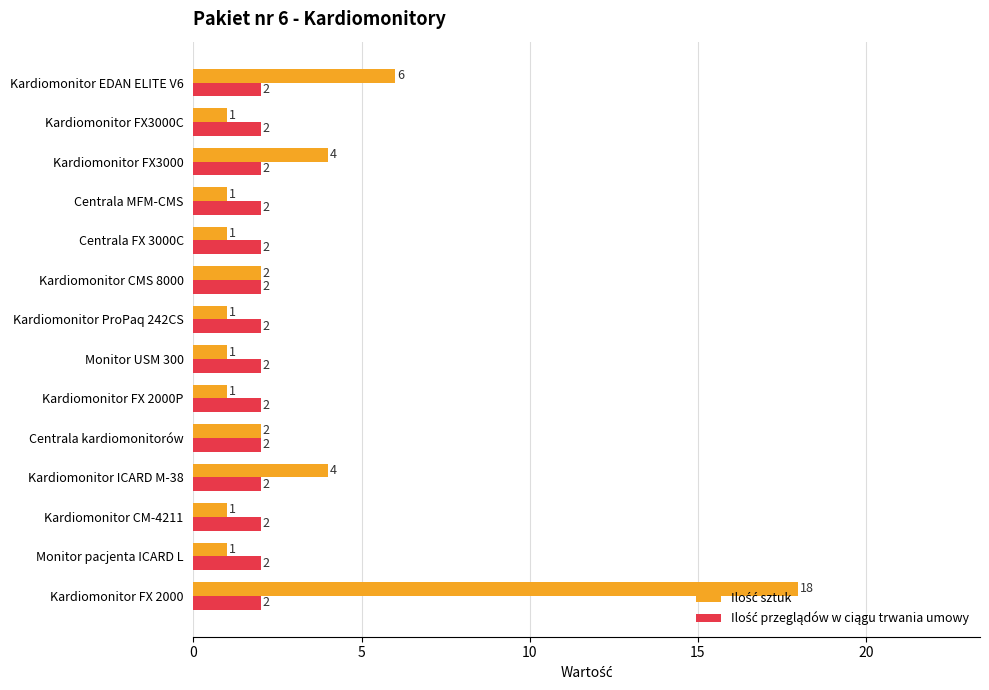

Which label corresponds to the largest value in the chart?

Kardiomonitor FX 2000